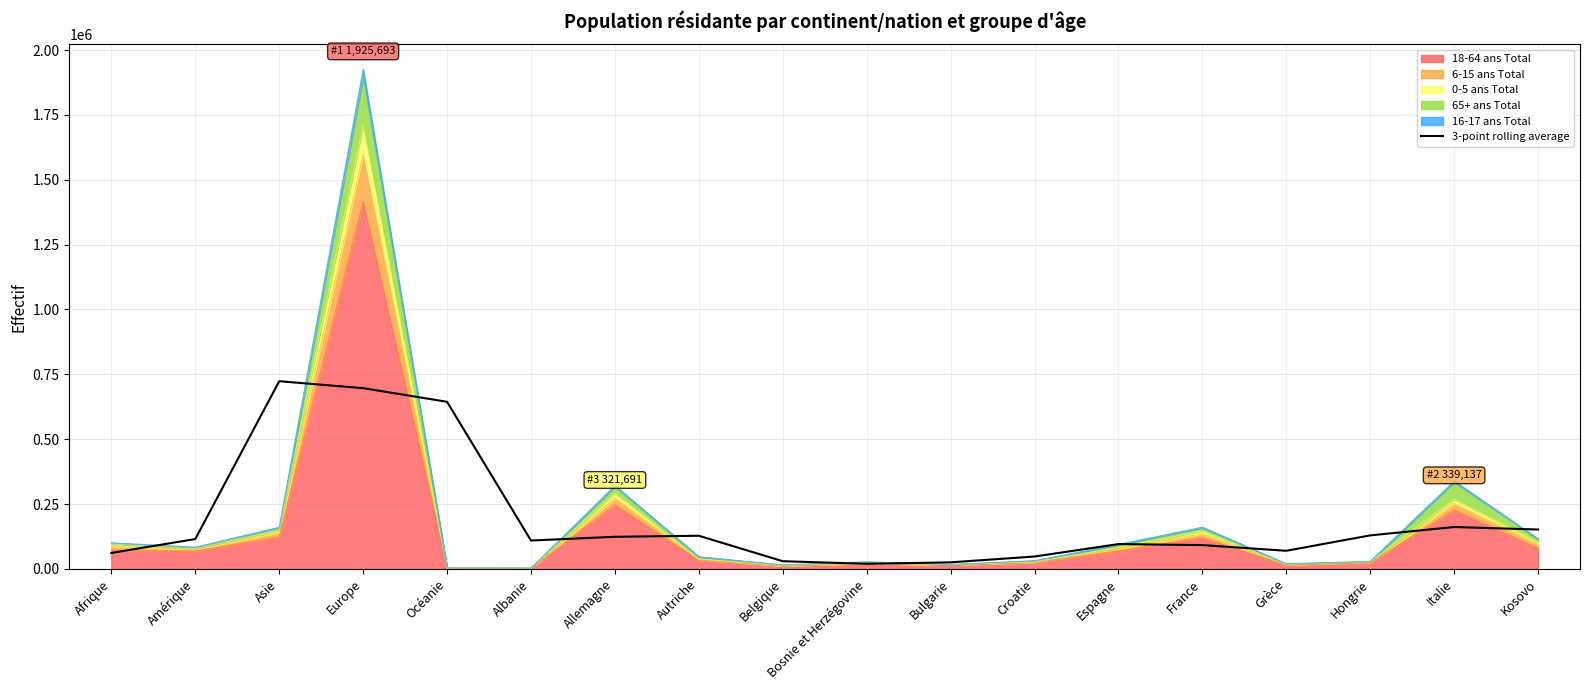

What is the sum of the values at Belgique and Kosovo?

181631.0